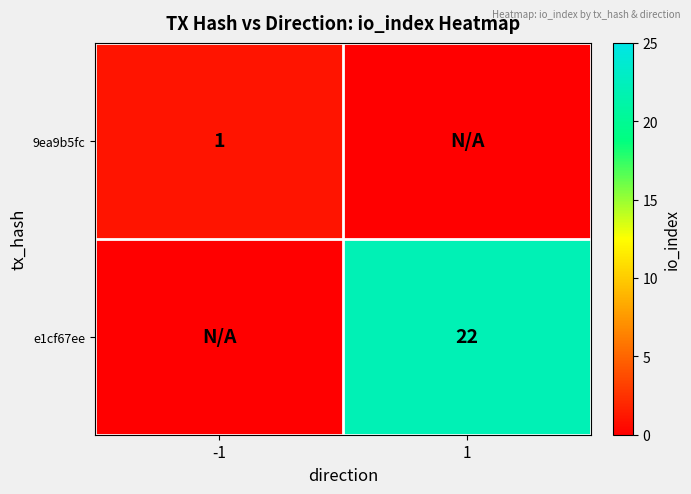

The e1cf67ee series shows 34 at 1. True or false?

False